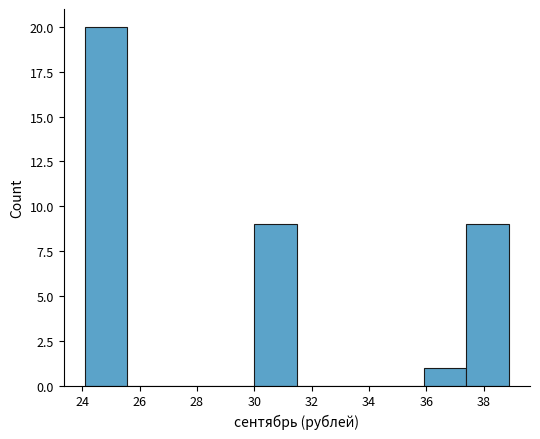

Reading left to right, transcribe this chart: for each bar, give the range it covers on the x-axis and its height. Neither the bar edges nor the heights are printed on the chart, so give them approximately, as read against the axes.

24.0 to 25.6: 20
25.6 to 27.0: 0
27.0 to 28.6: 0
28.6 to 30.0: 0
30.0 to 31.4: 9
31.4 to 33.0: 0
33.0 to 34.4: 0
34.4 to 36.0: 0
36.0 to 37.4: 1
37.4 to 38.8: 9